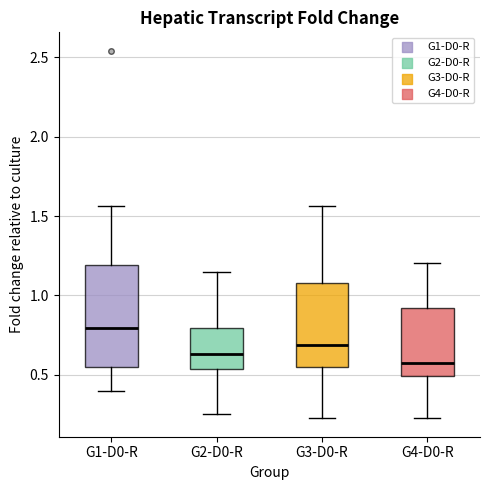

Reading left to right, transcribe this box plot: for each box, give where its median line is, the range the box spans, and where its two whiskers end, as read against the y-axis. The values are not printed on the chart, so give them approximately, as read against the axis.

G1-D0-R: median 0.80, box 0.55 to 1.20, whiskers 0.40 to 1.55
G2-D0-R: median 0.65, box 0.55 to 0.80, whiskers 0.25 to 1.15
G3-D0-R: median 0.70, box 0.55 to 1.10, whiskers 0.25 to 1.55
G4-D0-R: median 0.55, box 0.50 to 0.90, whiskers 0.25 to 1.20